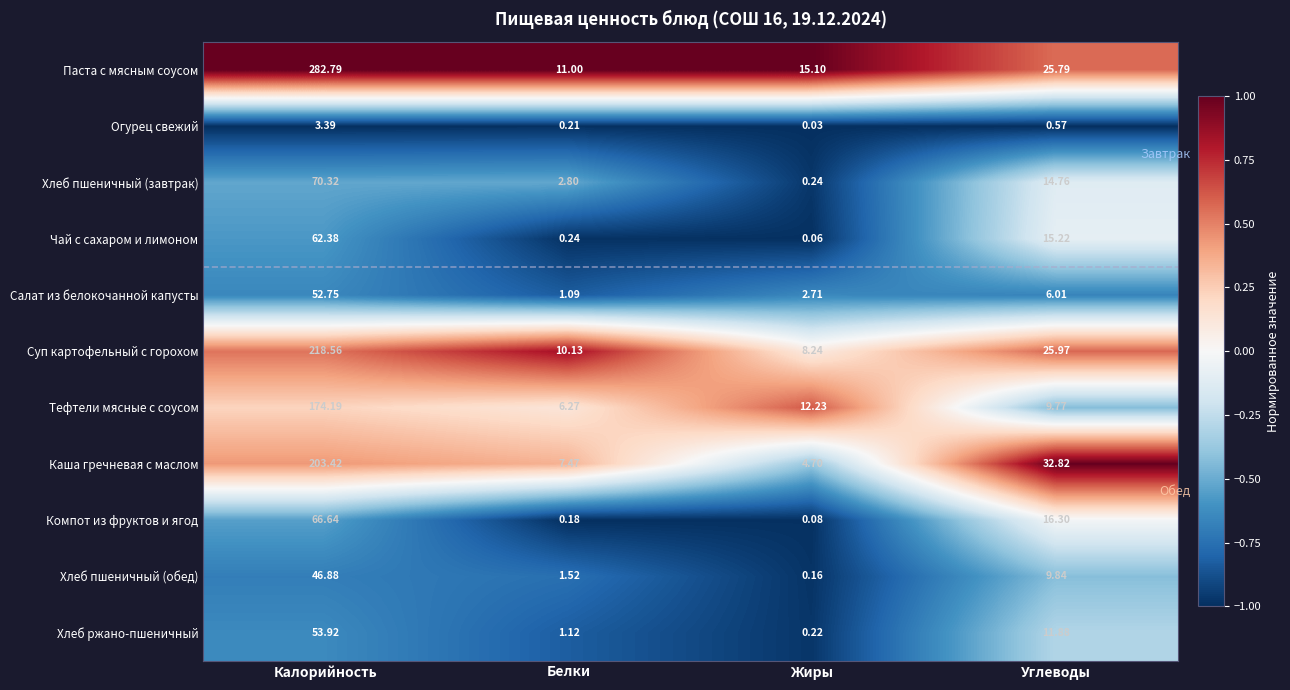

What is the difference between the highest and lowest values at Белки?

10.8